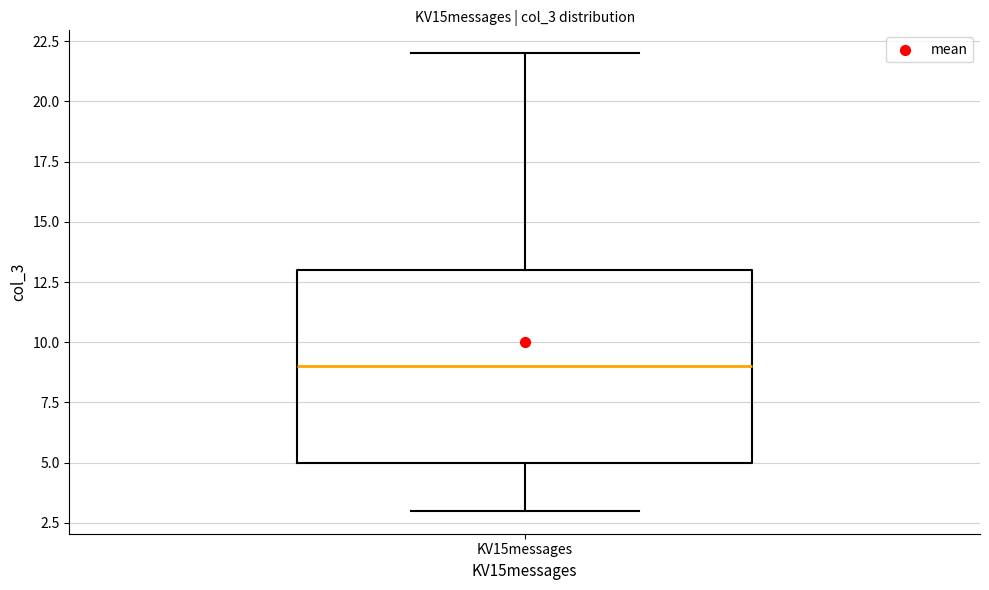

Read this box plot against the y-axis: the position of the median line, the range covered by the box, and the ends of both whiskers. The values are not printed on the chart, so give them approximately, as read against the axis.

median 9, box 5 to 13, whiskers 3 to 22